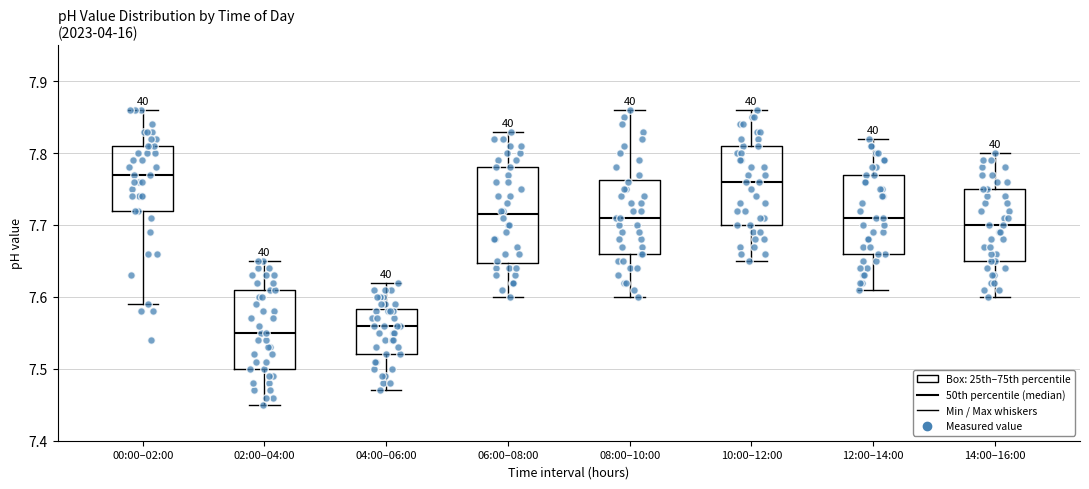

Which box is the tallest, from its lower edge to its upper edge?

06:00–08:00